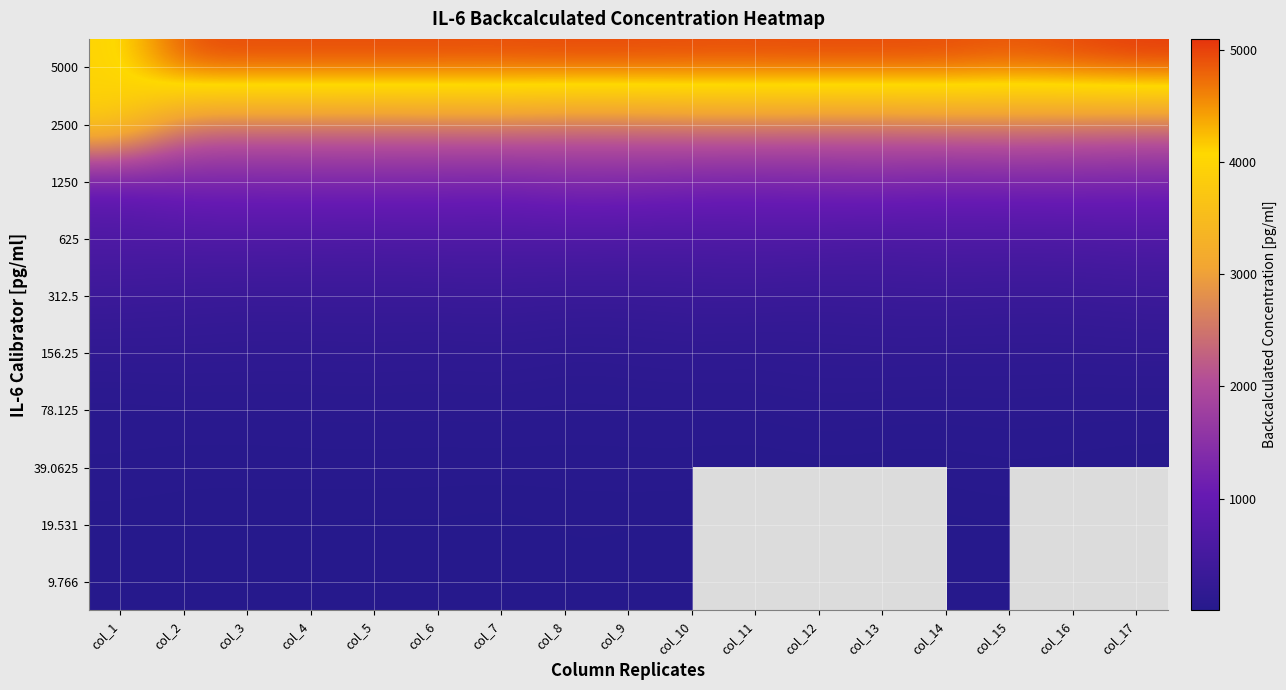

At how many categories does at least one series exceed 3110?

17